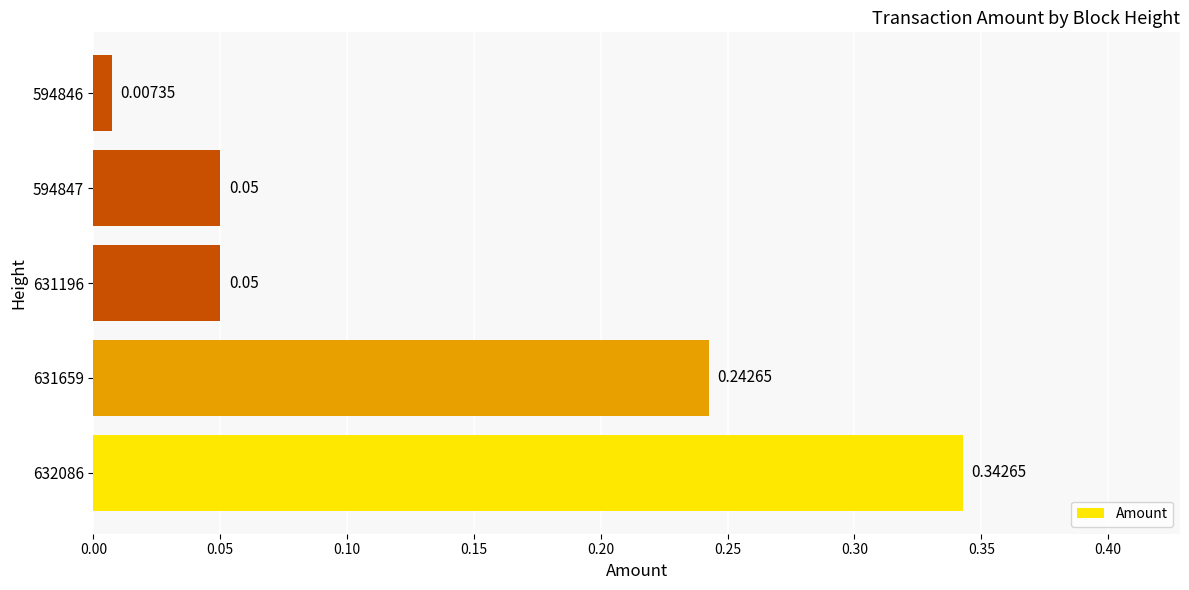

What is the sum of all values?

0.7